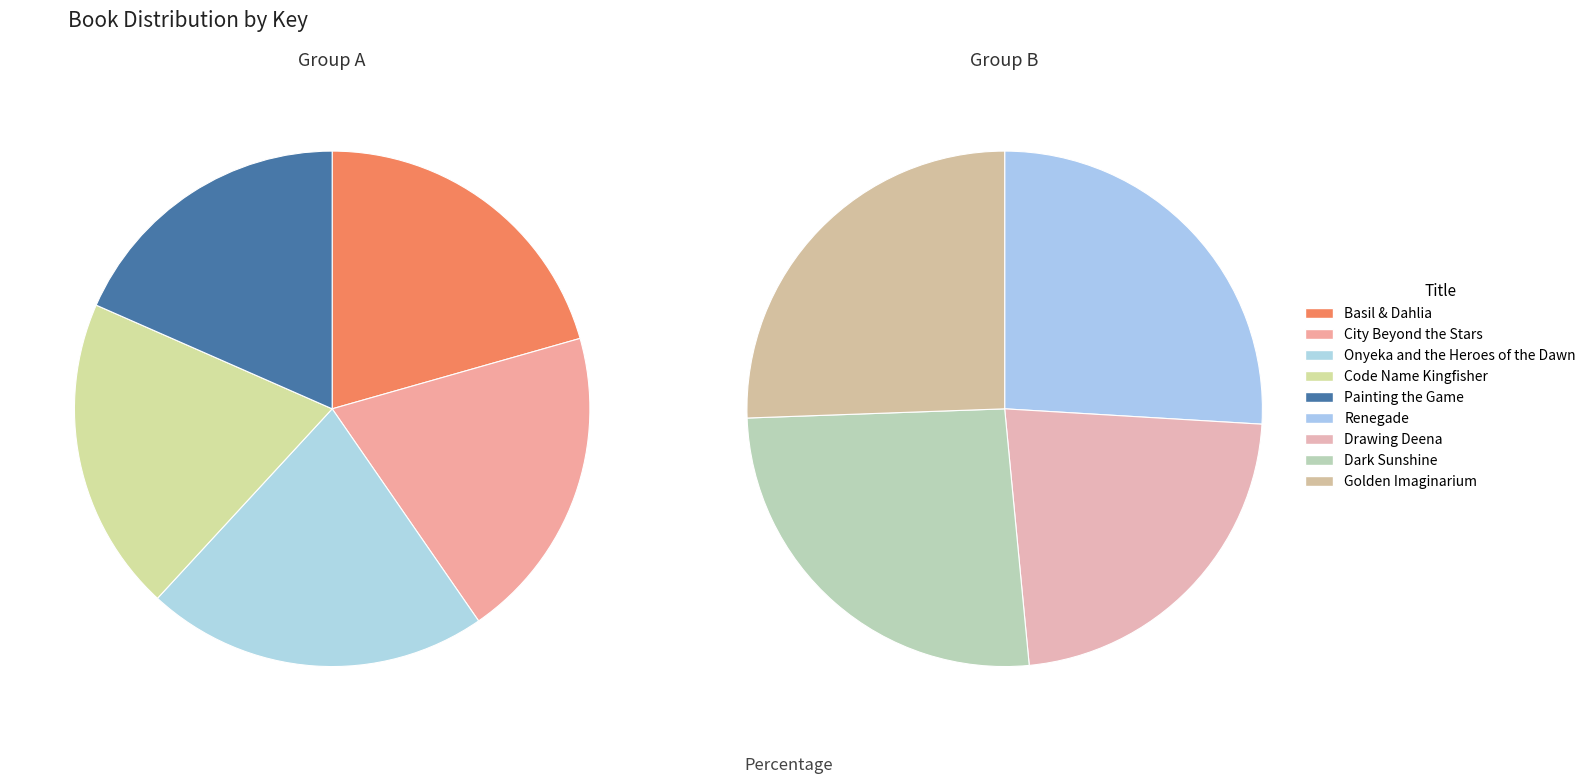

What is the change in value from Painting the Game to Drawing Deena?

-17969774